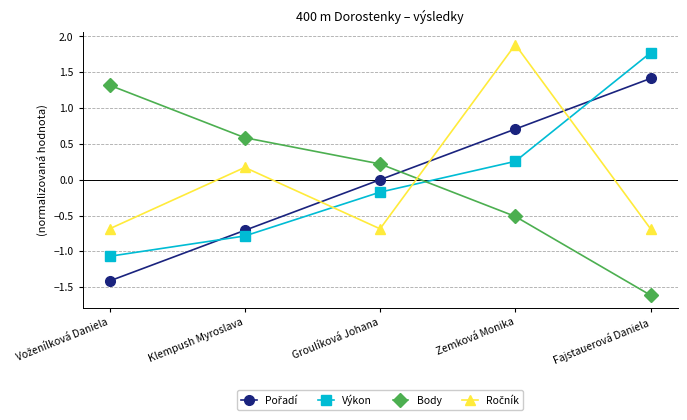

At how many categories does at least one series exceed -1?

5